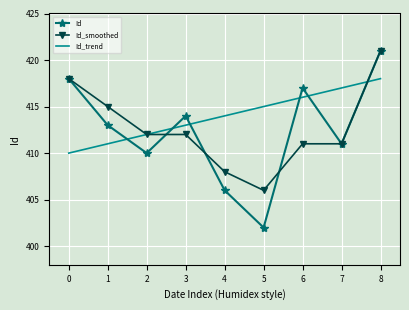

True or false: Id and Id_trend cross at least once.

True